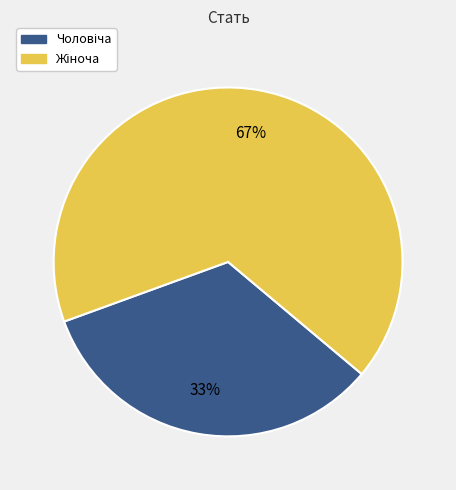

To the nearest percent, what is the average slice percentage?

50%